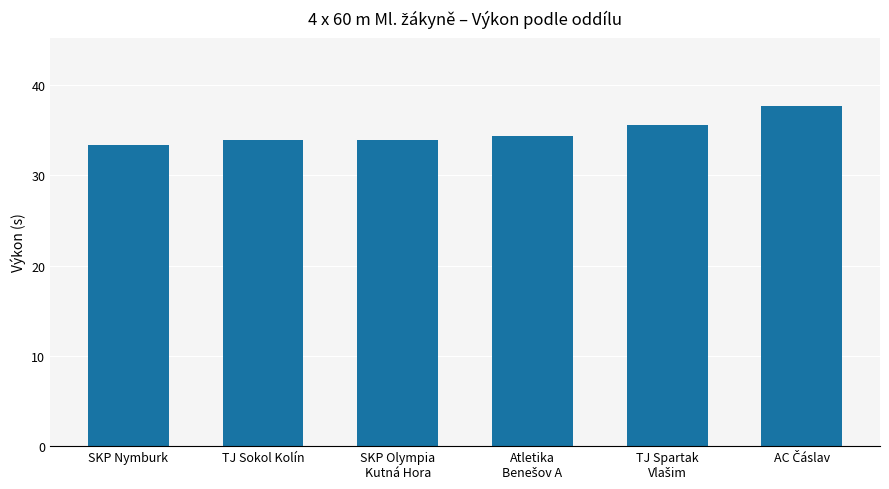

The chart shows a value of 33.9 at SKP Olympia
Kutná Hora. True or false?

True